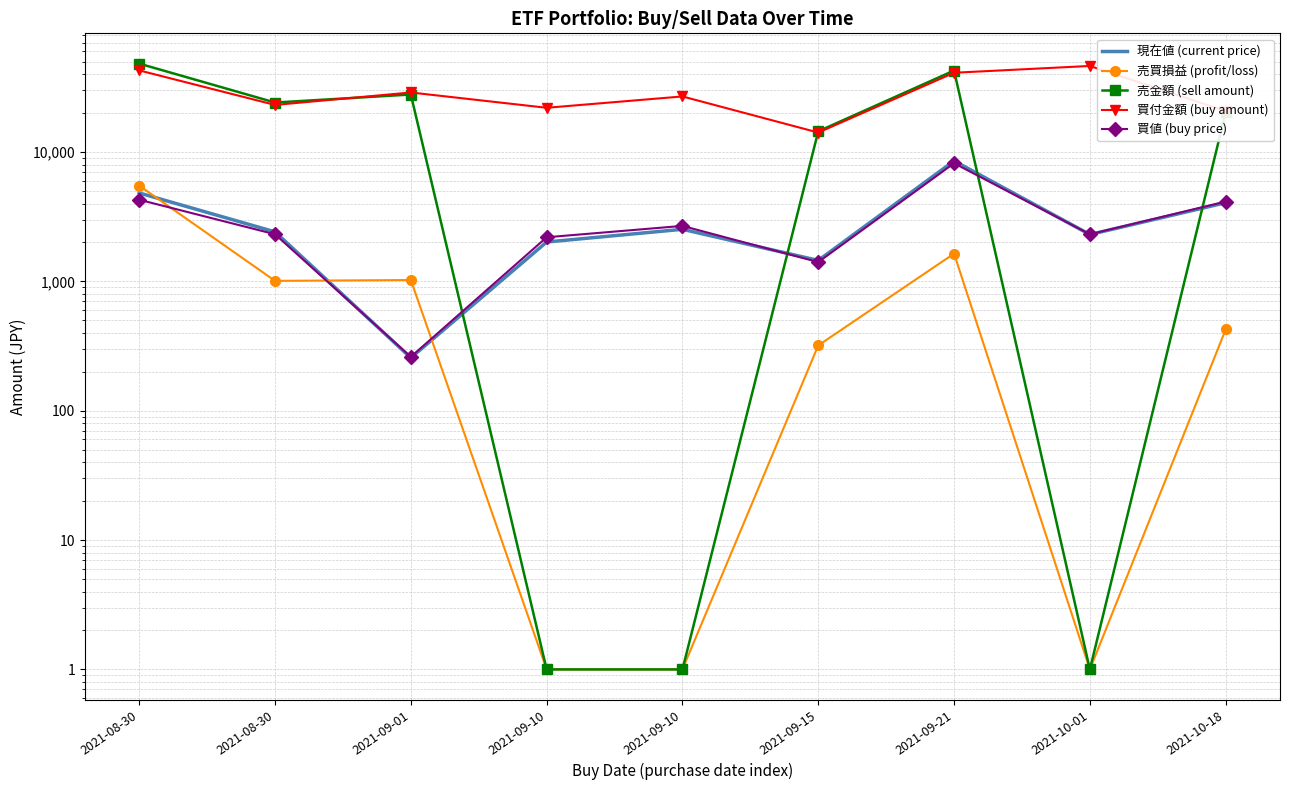

Is the value of 買値 (buy price) at 2021-09-15 greater than the value of 売買損益 (profit/loss) at 2021-09-10?

Yes